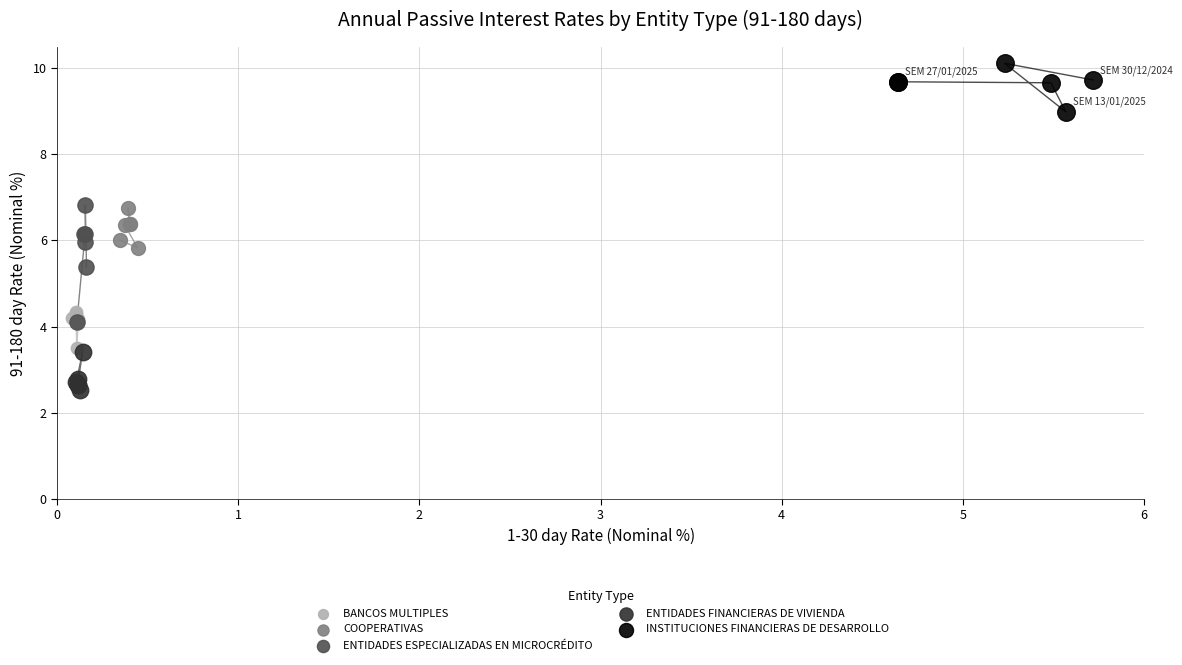

Which series contains the lowest Y value?

ENTIDADES FINANCIERAS DE VIVIENDA